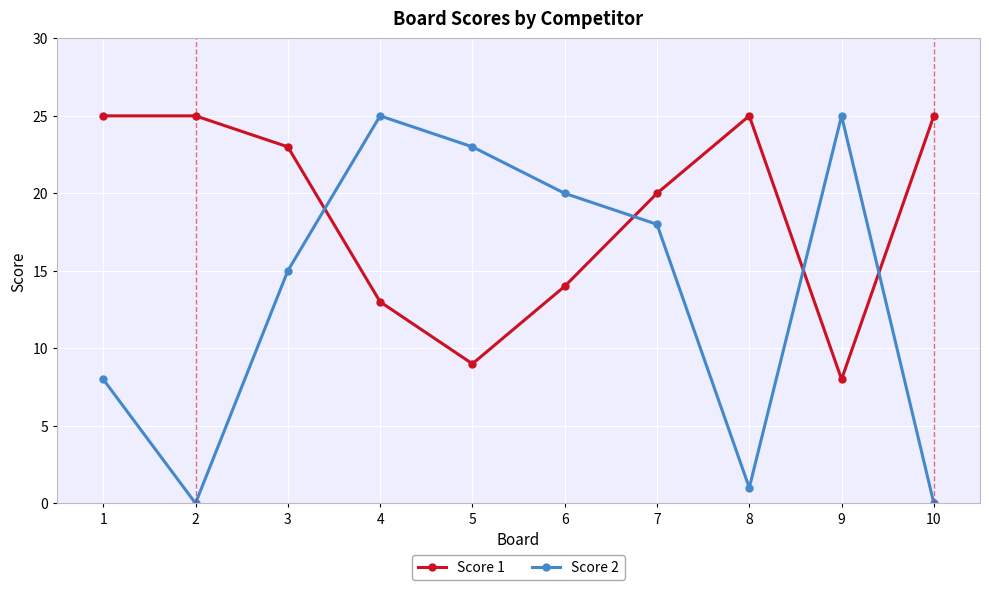

True or false: Score 2 has more than 1 interior local peaks.

True